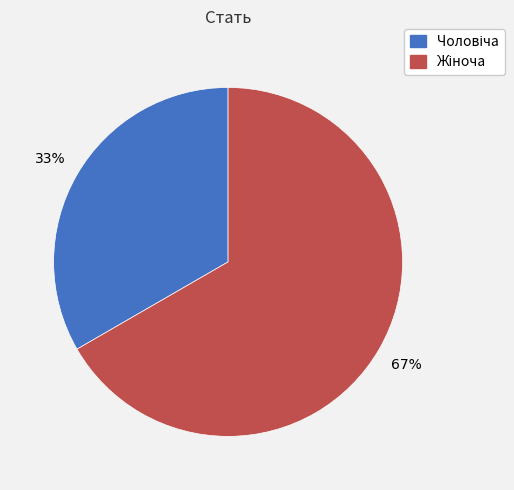

Is there any slice that represents more than half of the pie?

Yes